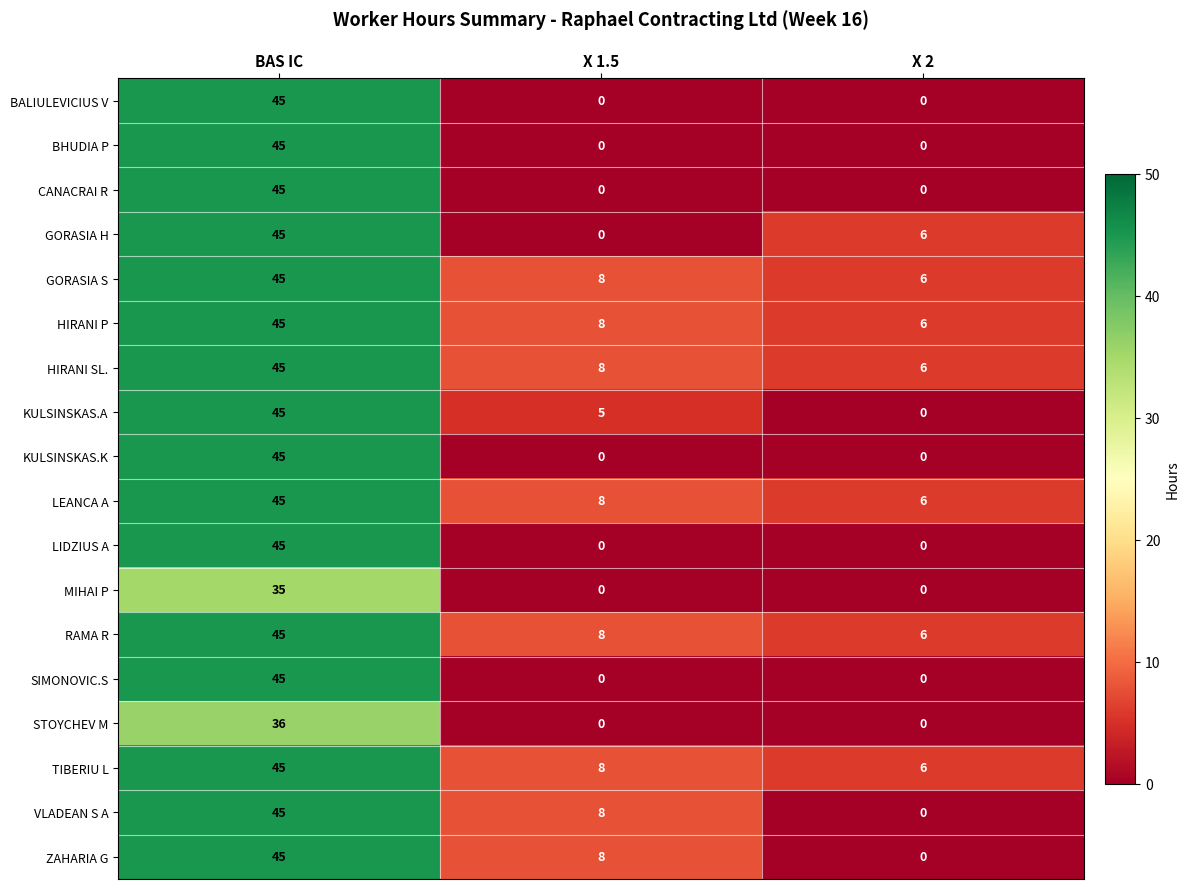

Is it true that BALIULEVICIUS V equals 22 at X 2?

False